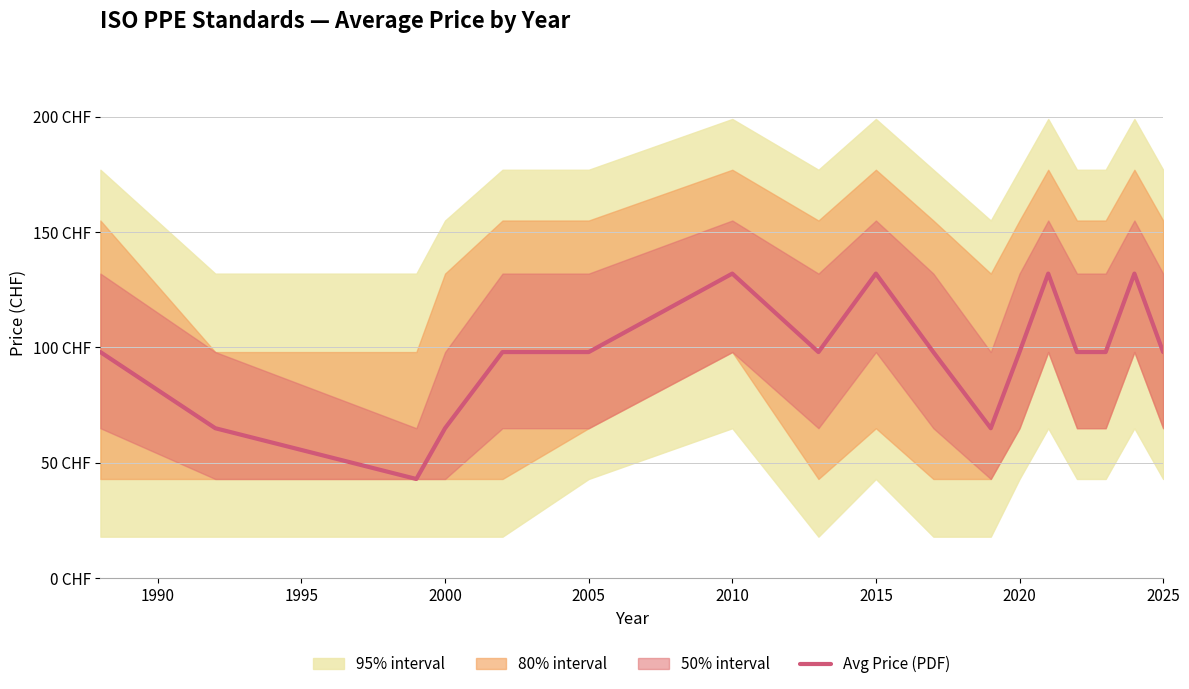

What is the sum of the values at 2015 and 1985?

230